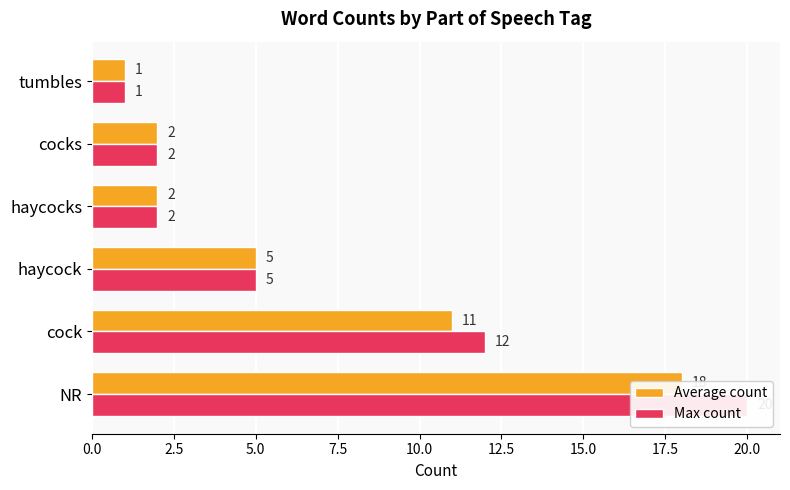

Which series has the largest range (max minus min)?

Max count